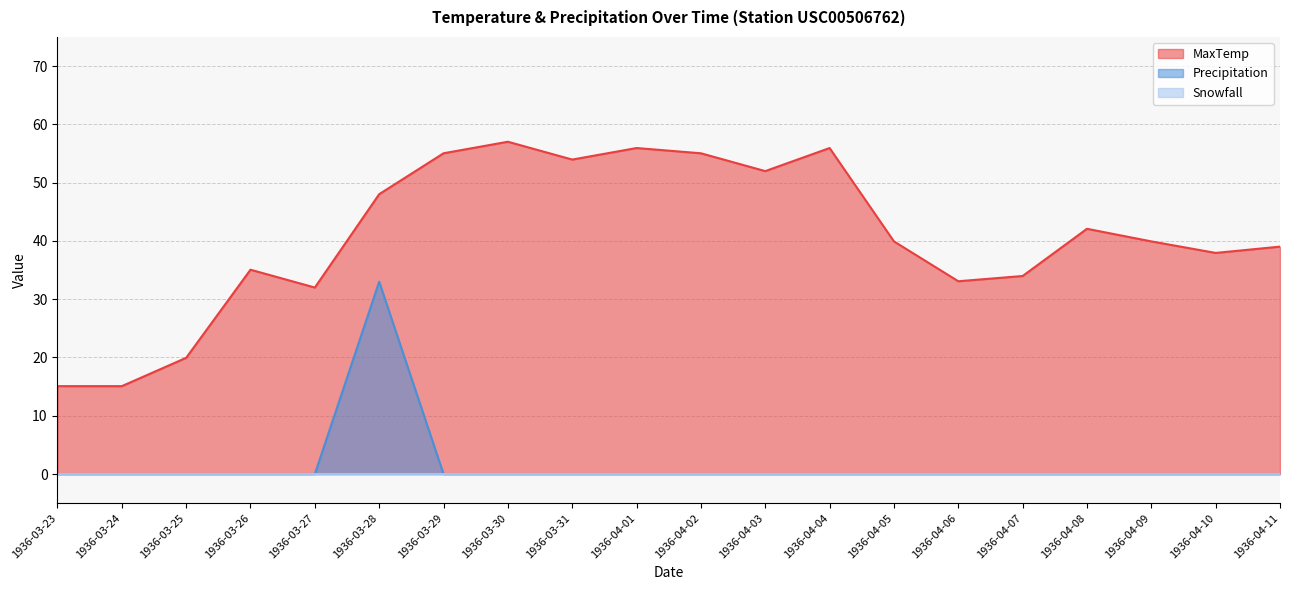

What is the difference between the maximum and minimum values in the Precipitation series?

33.0